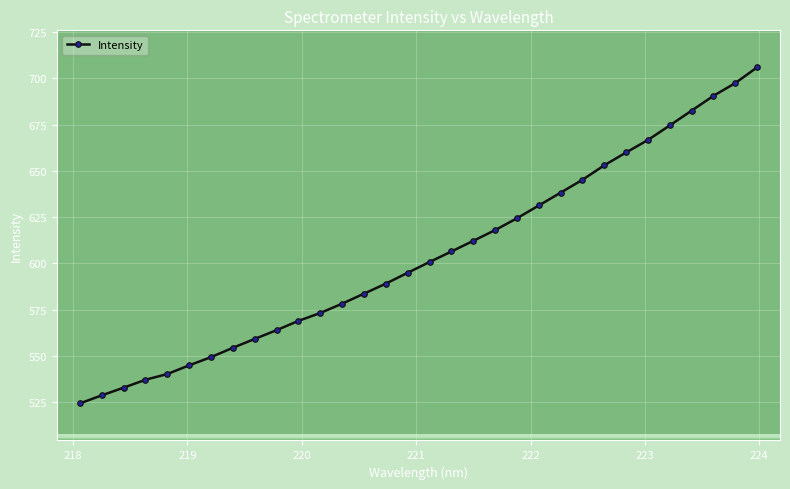

What is the value of the 3rd point from the left?

532.9